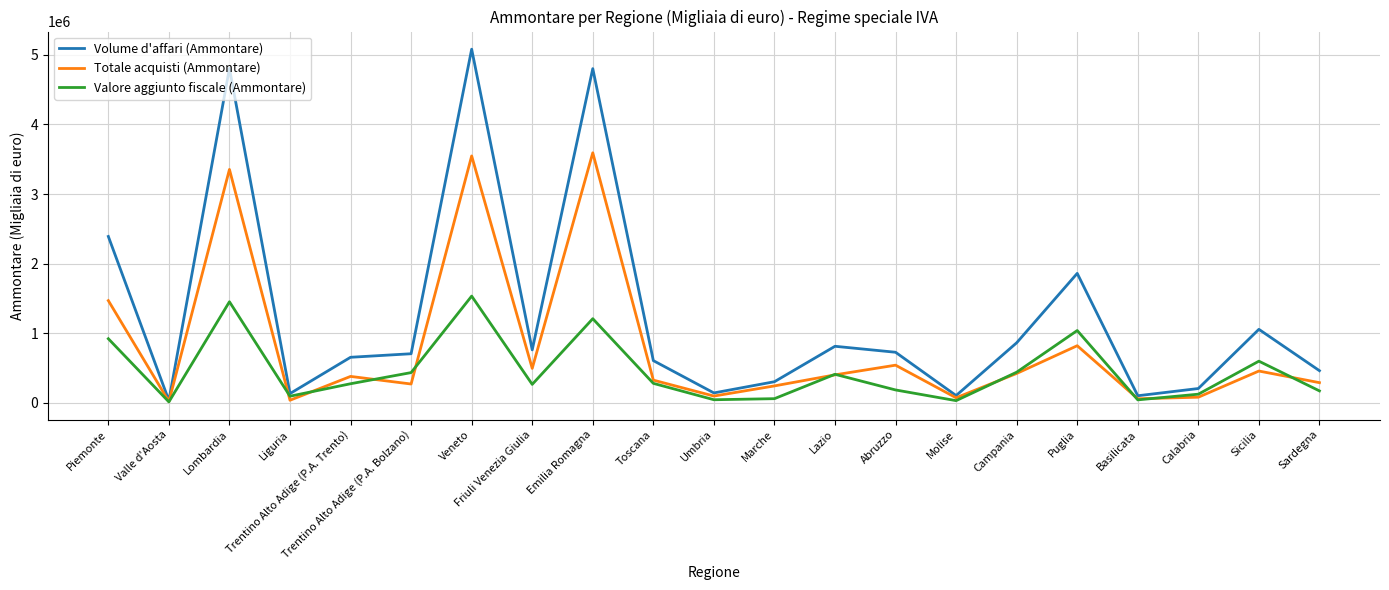

What position from the left is Molise?

15